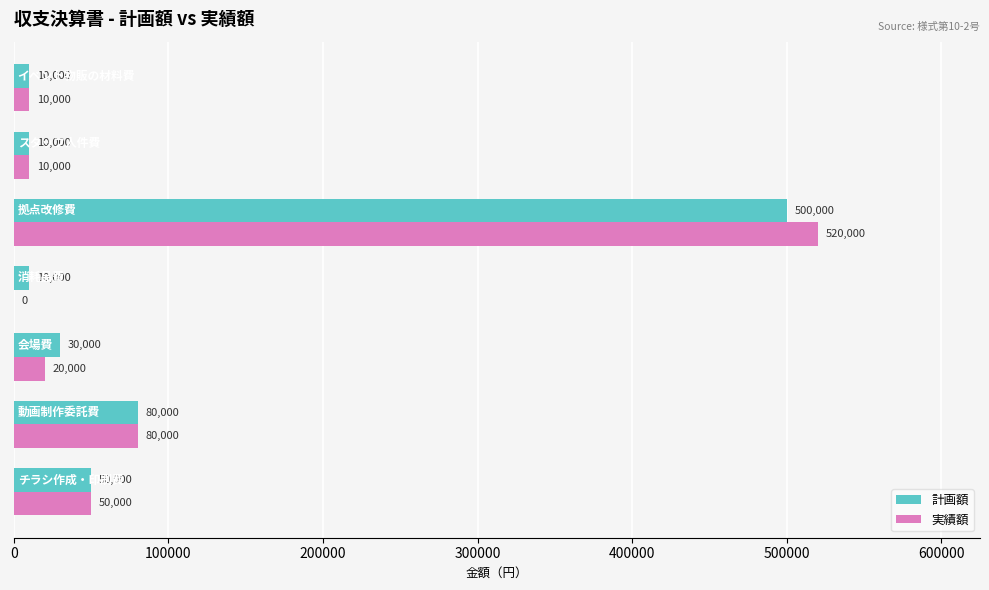

How many distinct data groups are displayed?

2